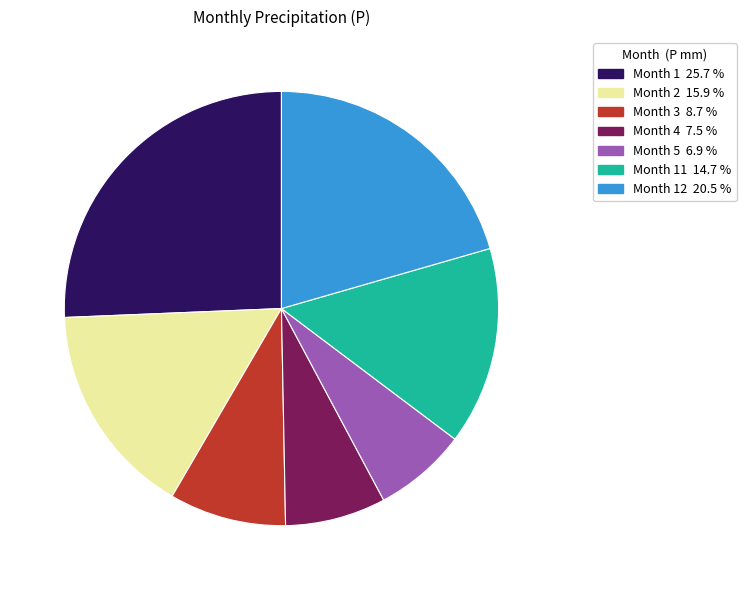

What is the largest slice in the pie chart?

Month 1 25.7 %